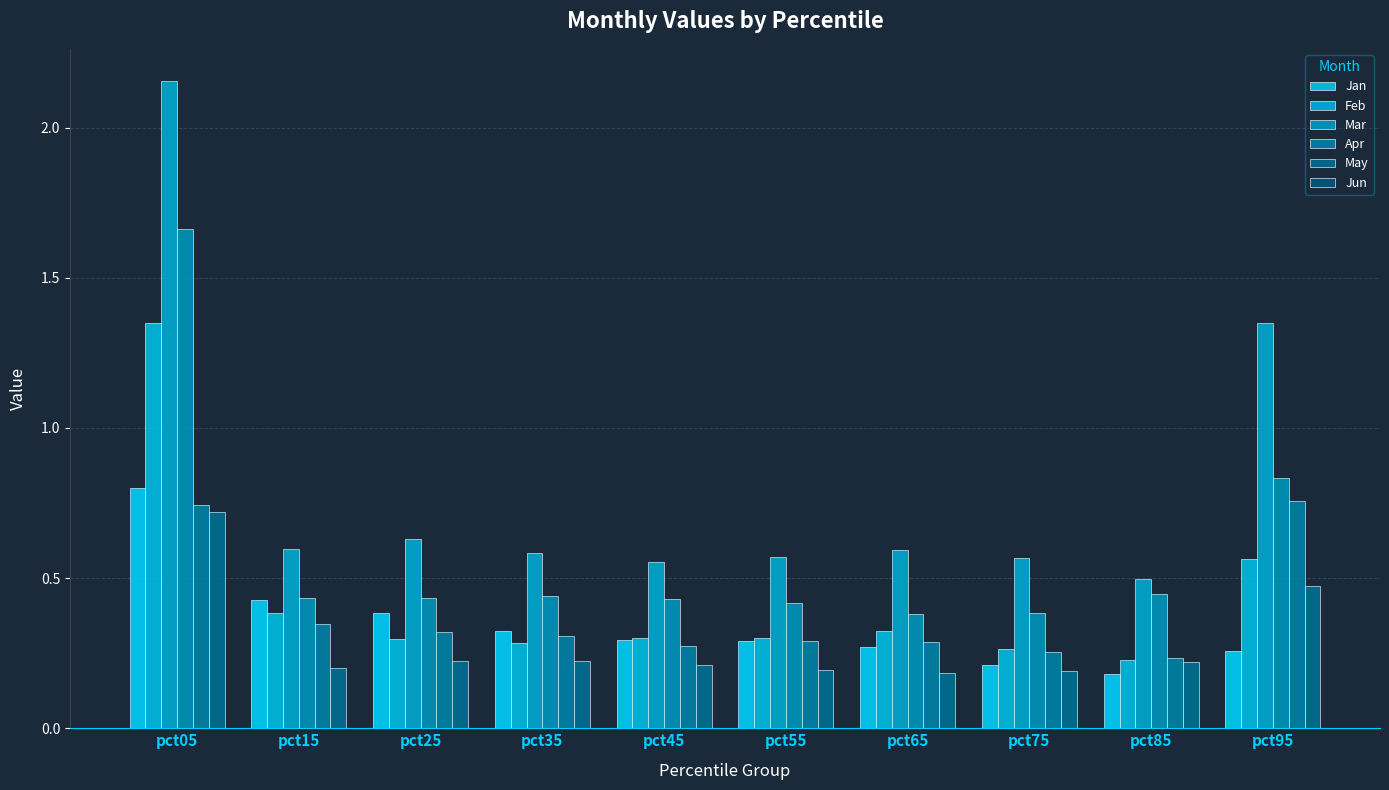

Reading left to right, what are all the values shown in this chart?

Jan: pct05=0.8	pct15=0.4	pct25=0.4	pct35=0.3	pct45=0.3	pct55=0.3	pct65=0.3	pct75=0.2	pct85=0.2	pct95=0.3
Feb: pct05=1.3	pct15=0.4	pct25=0.3	pct35=0.3	pct45=0.3	pct55=0.3	pct65=0.3	pct75=0.3	pct85=0.2	pct95=0.6
Mar: pct05=2.2	pct15=0.6	pct25=0.6	pct35=0.6	pct45=0.6	pct55=0.6	pct65=0.6	pct75=0.6	pct85=0.5	pct95=1.3
Apr: pct05=1.7	pct15=0.4	pct25=0.4	pct35=0.4	pct45=0.4	pct55=0.4	pct65=0.4	pct75=0.4	pct85=0.4	pct95=0.8
May: pct05=0.7	pct15=0.3	pct25=0.3	pct35=0.3	pct45=0.3	pct55=0.3	pct65=0.3	pct75=0.3	pct85=0.2	pct95=0.8
Jun: pct05=0.7	pct15=0.2	pct25=0.2	pct35=0.2	pct45=0.2	pct55=0.2	pct65=0.2	pct75=0.2	pct85=0.2	pct95=0.5